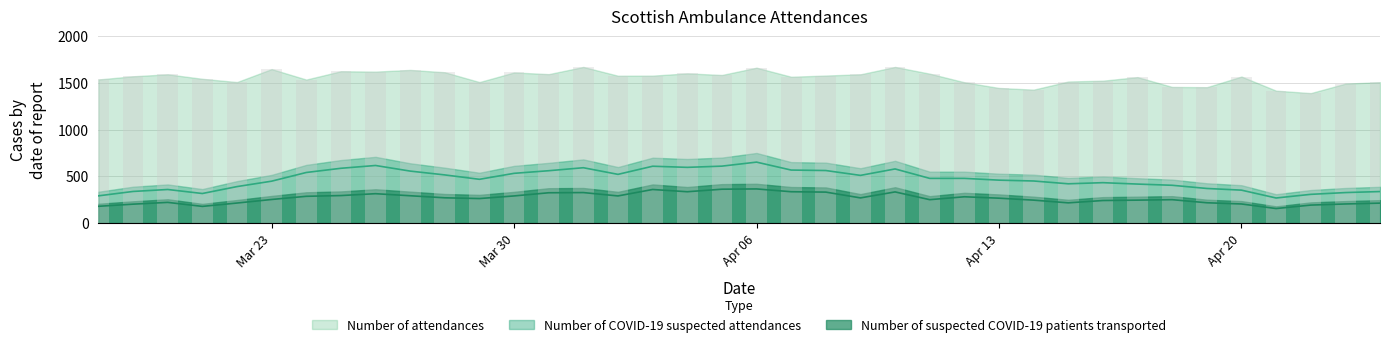

Rank the series at 2020-04-09 from highest to lowest value.

Number of attendances, Number of COVID-19 suspected attendances, Number of suspected COVID-19 patients transported